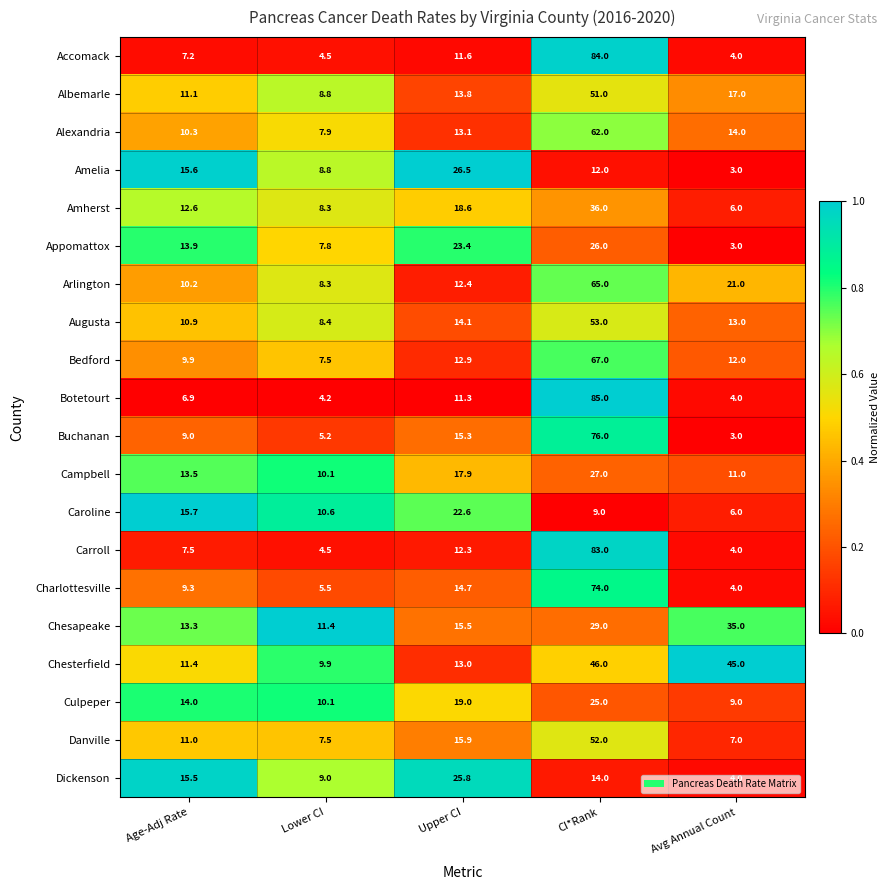

At which label is Chesterfield closest to 27?

Upper CI